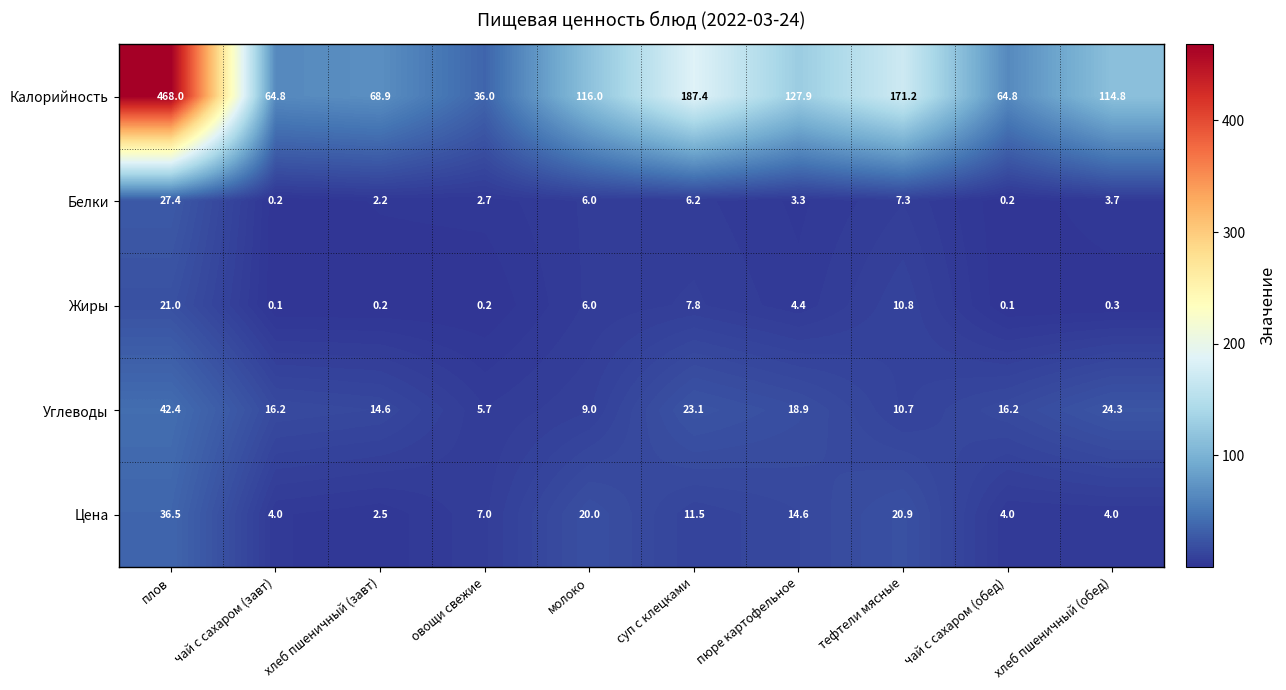

What is the difference between the highest and lowest values at тефтели мясные?

163.9